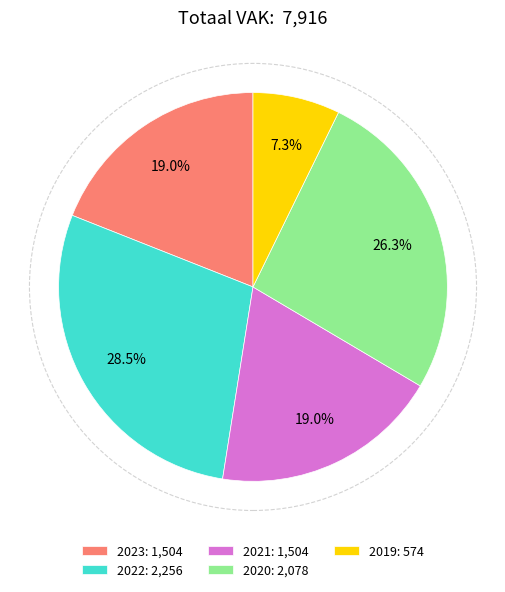

Approximately how many times larger is the value at 2020: 2,078 compared to 2023: 1,504?

1.4